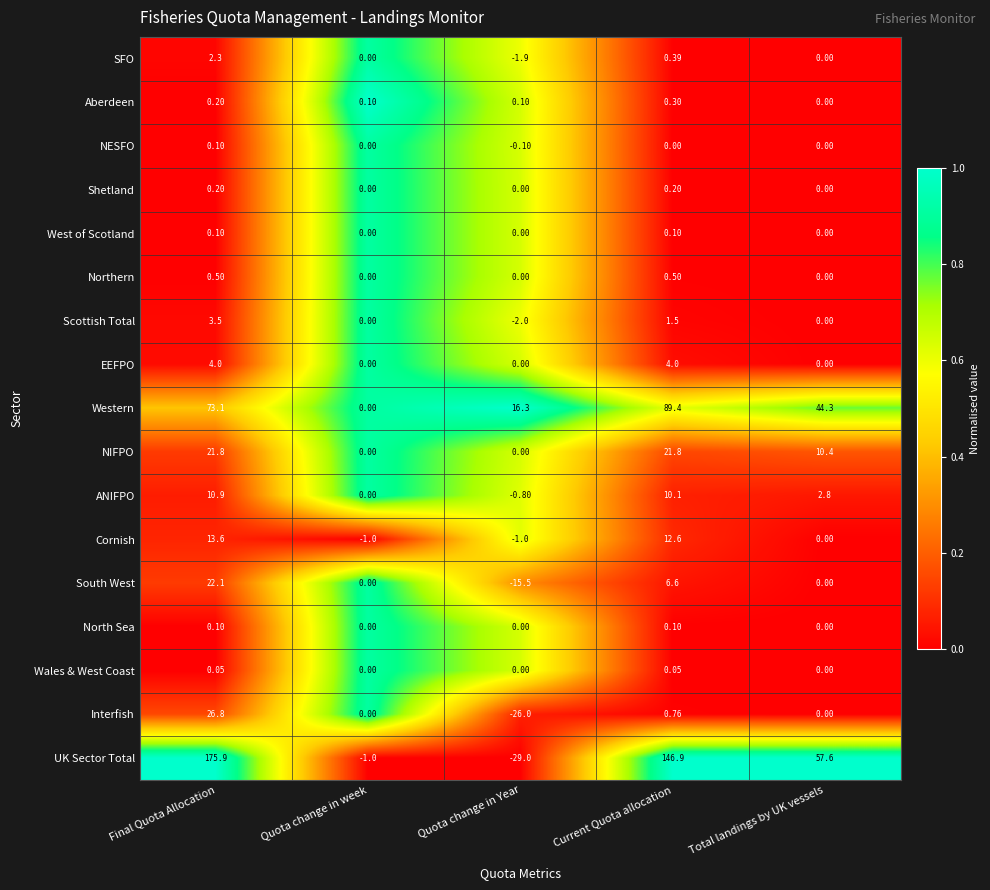

Count the number of categories in the chart.

5